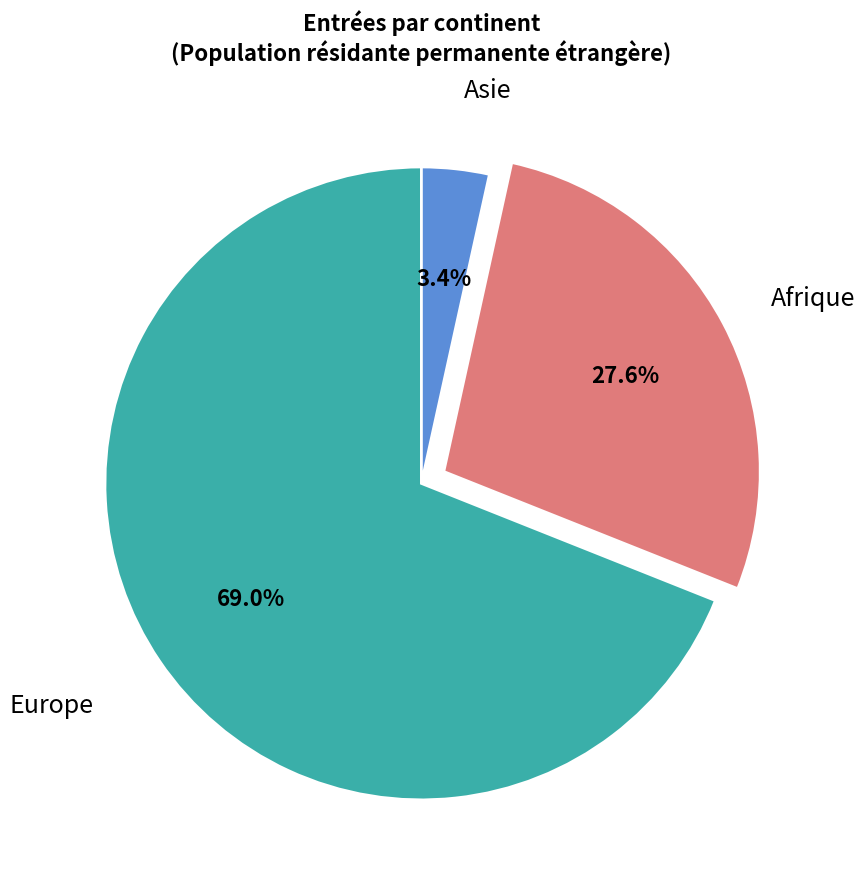

Rank the categories by value from lowest to highest.

Asie, Afrique, Europe